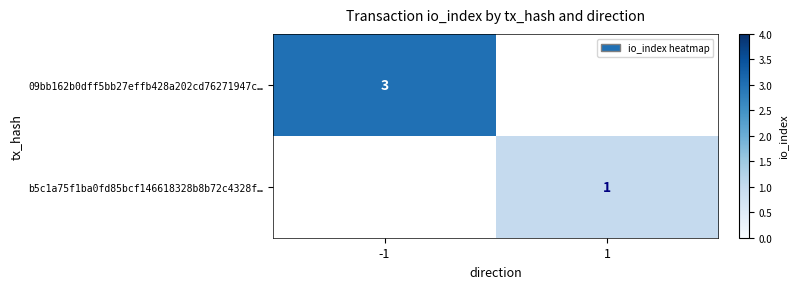

What is the spread (max minus min) of values at -1?

3